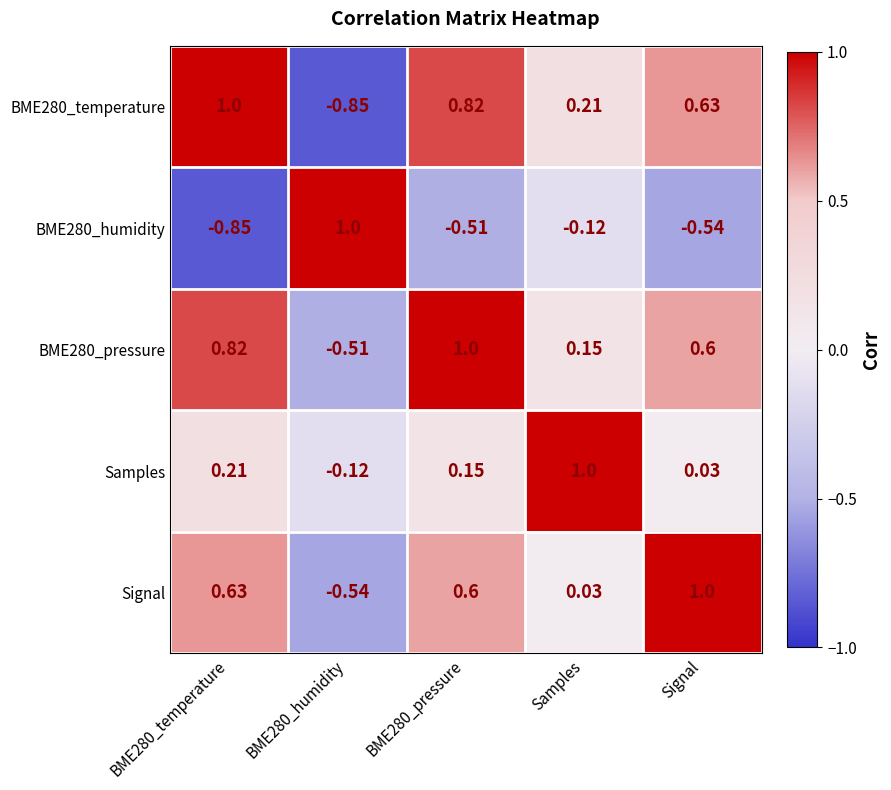

At Signal, list the series in order from largest to smallest.

Signal, BME280_temperature, BME280_pressure, Samples, BME280_humidity